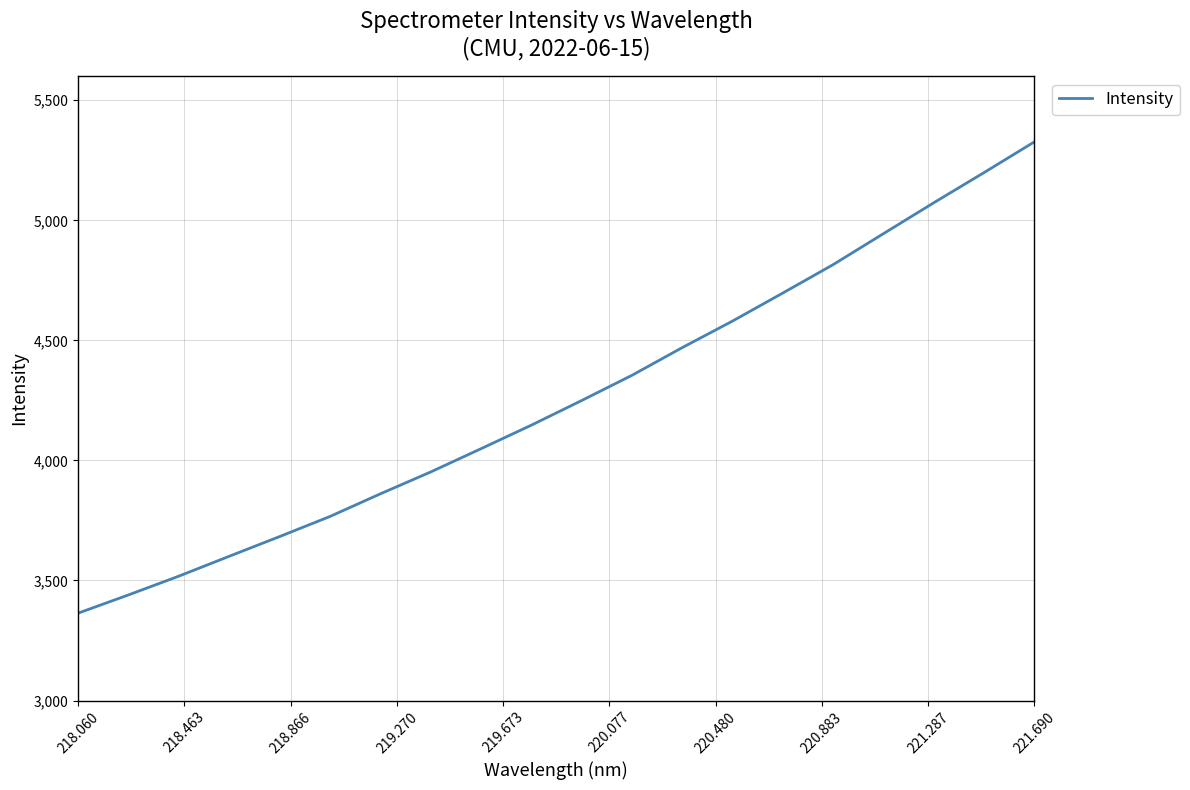

What is the smallest value displayed?

3363.9